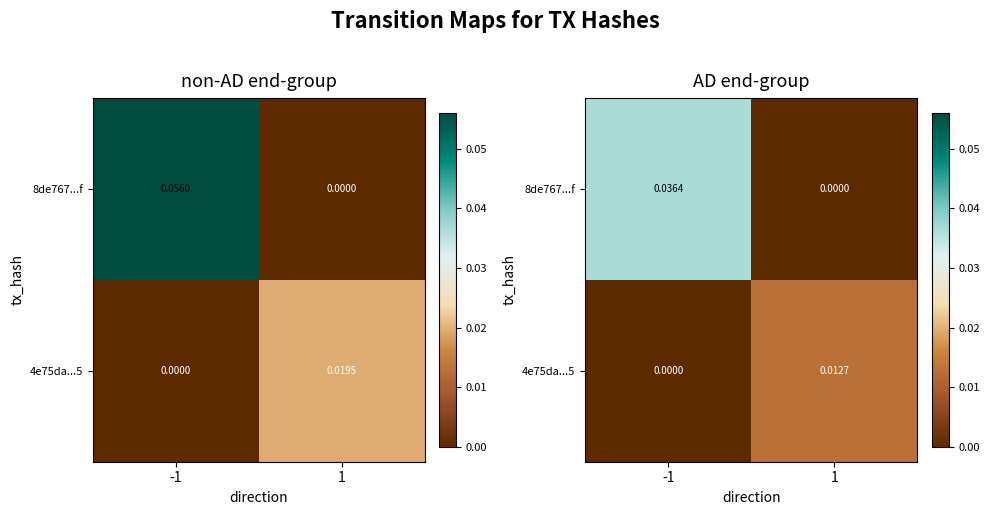

At which label is 8de767...f closest to 0?

1